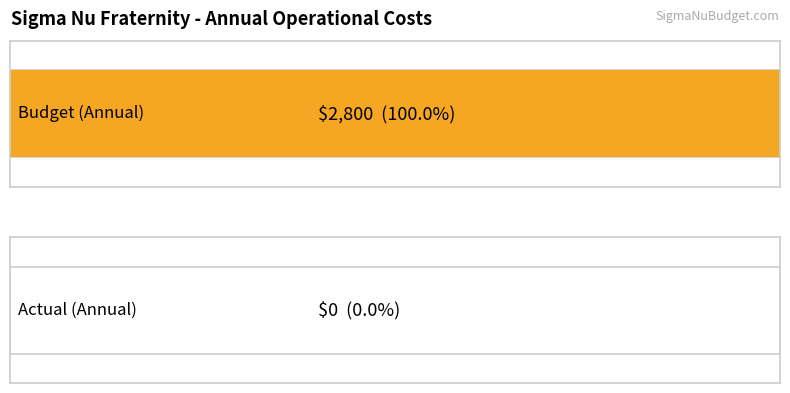

What is the highest value of the Operational Costs - Annual Budget series?

2800